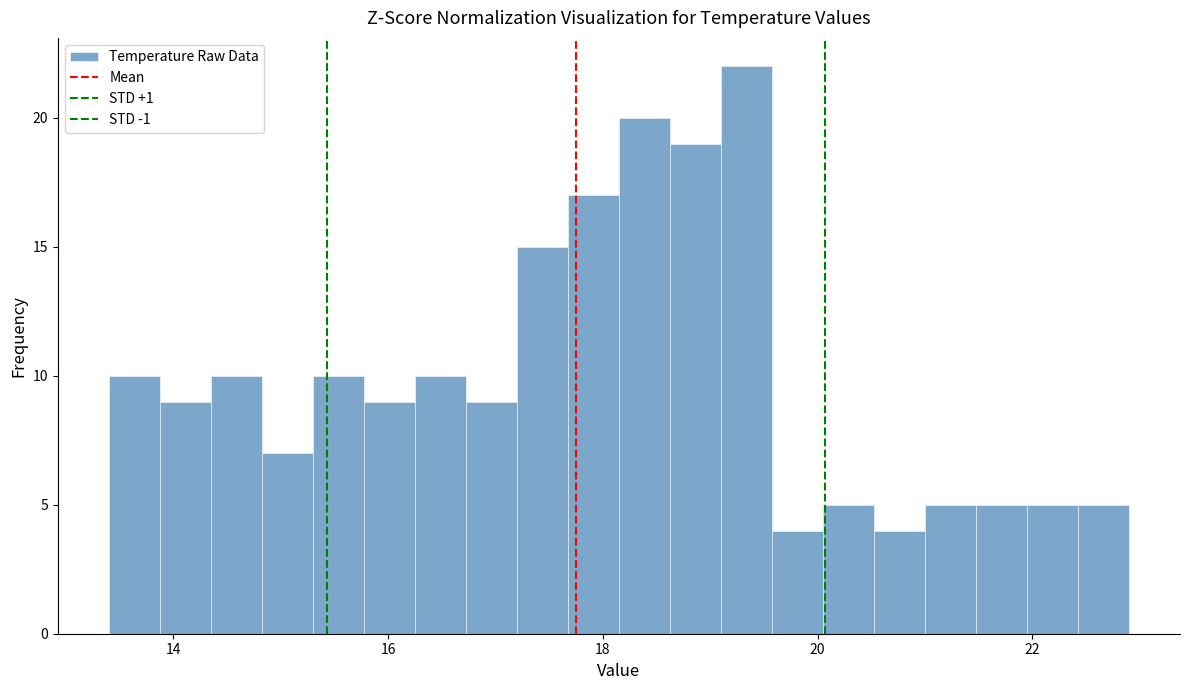

Read against the x-axis, roughly where is the centre of the tallest bar?

19.4